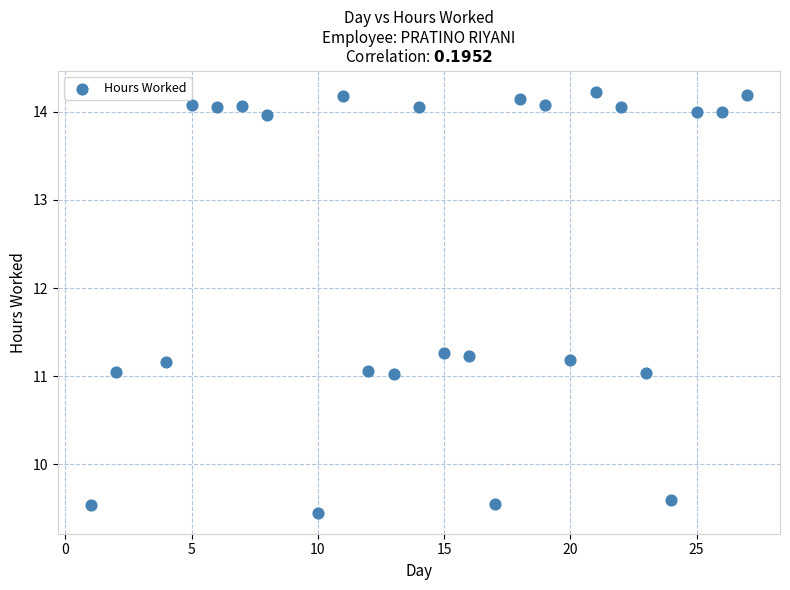

What is the range of X values (max minus min)?

26.0